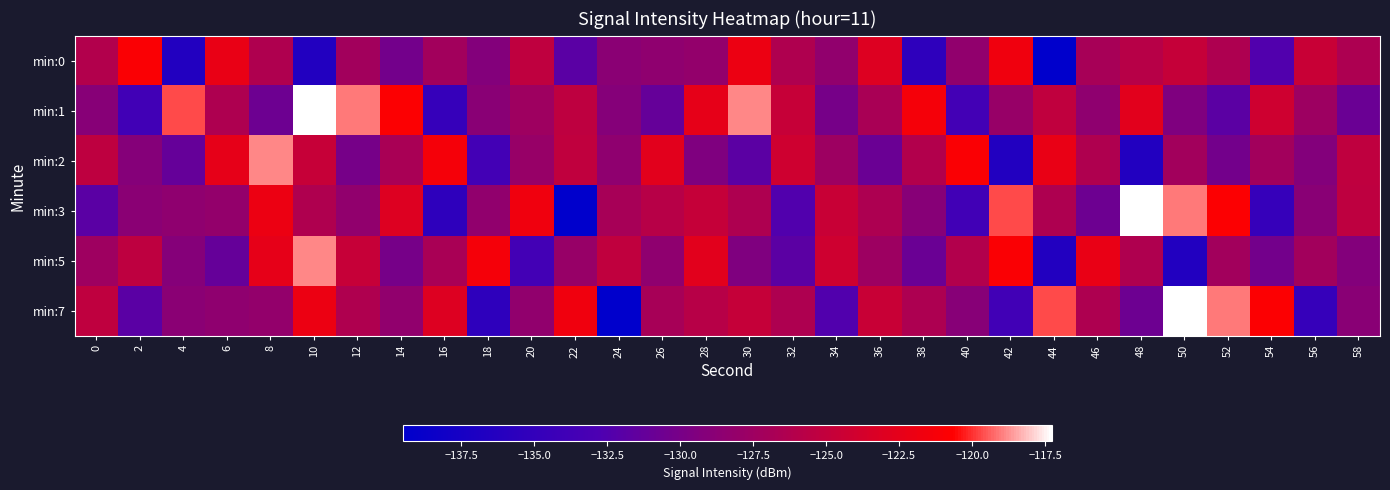

Reading right to left, extract all data points from this chart.

min:0: 58=-126.5	56=-124.6	54=-132.5	52=-126.5	50=-124.8	48=-125.8	46=-126.9	44=-139.5	42=-121.6	40=-128.4	38=-135.5	36=-123.0	34=-128.3	32=-126.4	30=-122.0	28=-128.2	26=-128.4	24=-128.8	22=-131.9	20=-125.2	18=-129.2	16=-127.2	14=-130.3	12=-127.2	10=-136.5	8=-126.4	6=-122.2	4=-136.5	2=-120.9	0=-126.2
min:1: 58=-130.9	56=-127.6	54=-124.2	52=-131.8	50=-129.5	48=-122.7	46=-128.4	44=-125.1	42=-127.9	40=-133.6	38=-121.3	36=-126.8	34=-130.1	32=-124.7	30=-118.9	28=-122.4	26=-131.2	24=-129.1	22=-125.3	20=-127.5	18=-128.8	16=-134.8	14=-120.8	12=-119.0	10=-117.3	8=-130.7	6=-126.4	4=-119.7	2=-133.8	0=-128.9
min:2: 58=-125.2	56=-129.2	54=-127.2	52=-130.3	50=-127.2	48=-136.5	46=-126.4	44=-122.2	42=-136.5	40=-120.9	38=-126.2	36=-130.9	34=-127.6	32=-124.2	30=-131.8	28=-129.5	26=-122.7	24=-128.4	22=-125.1	20=-127.9	18=-133.6	16=-121.3	14=-126.8	12=-130.1	10=-124.7	8=-118.9	6=-122.4	4=-131.2	2=-129.1	0=-125.3
min:3: 58=-125.3	56=-128.8	54=-134.8	52=-120.8	50=-119.0	48=-117.3	46=-130.7	44=-126.4	42=-119.7	40=-133.8	38=-128.9	36=-126.5	34=-124.6	32=-132.5	30=-126.5	28=-124.8	26=-125.8	24=-126.9	22=-139.5	20=-121.6	18=-128.4	16=-135.5	14=-123.0	12=-128.3	10=-126.4	8=-122.0	6=-128.2	4=-128.4	2=-128.8	0=-131.9
min:5: 58=-129.2	56=-127.2	54=-130.3	52=-127.2	50=-136.5	48=-126.4	46=-122.2	44=-136.5	42=-120.9	40=-126.2	38=-130.9	36=-127.6	34=-124.2	32=-131.8	30=-129.5	28=-122.7	26=-128.4	24=-125.1	22=-127.9	20=-133.6	18=-121.3	16=-126.8	14=-130.1	12=-124.7	10=-118.9	8=-122.4	6=-131.2	4=-129.1	2=-125.3	0=-127.5
min:7: 58=-128.8	56=-134.8	54=-120.8	52=-119.0	50=-117.3	48=-130.7	46=-126.4	44=-119.7	42=-133.8	40=-128.9	38=-126.5	36=-124.6	34=-132.5	32=-126.5	30=-124.8	28=-125.8	26=-126.9	24=-139.5	22=-121.6	20=-128.4	18=-135.5	16=-123.0	14=-128.3	12=-126.4	10=-122.0	8=-128.2	6=-128.4	4=-128.8	2=-131.9	0=-125.2